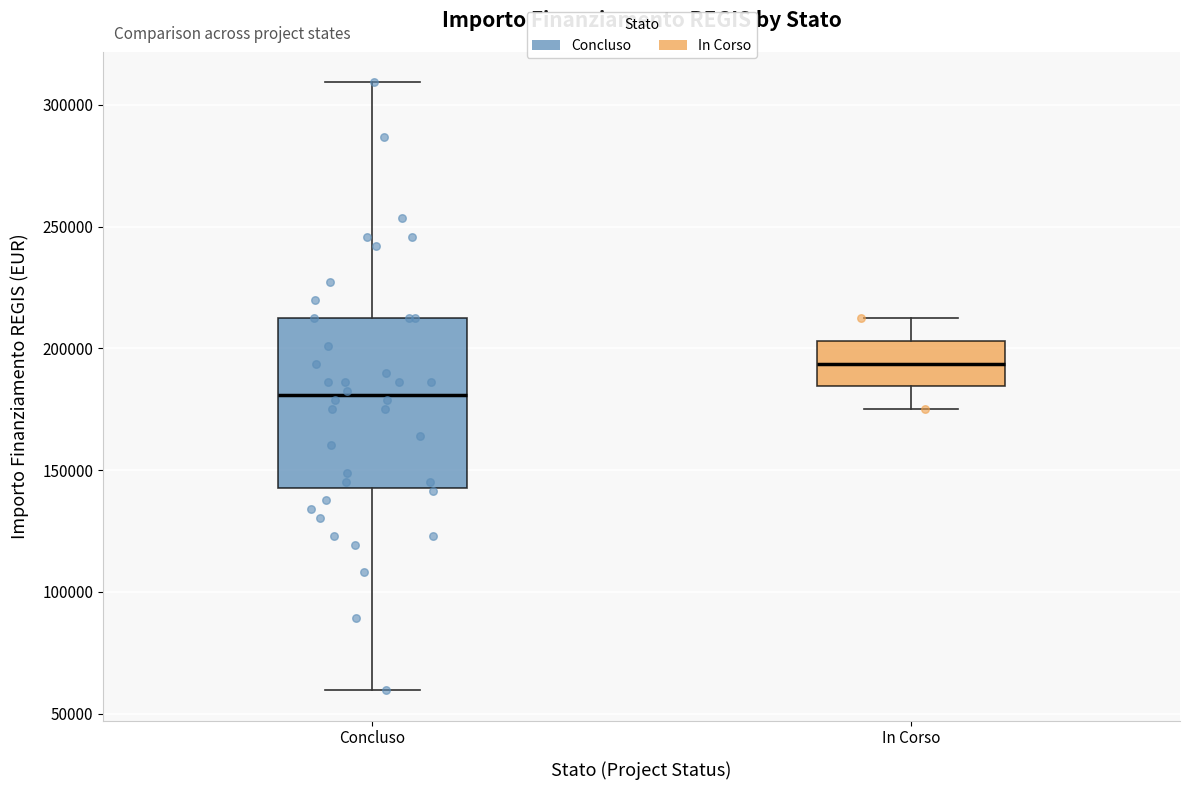

Reading left to right, transcribe this box plot: for each box, give where its median line is, the range the box spans, and where its two whiskers end, as read against the y-axis. The values are not printed on the chart, so give them approximately, as read against the axis.

Concluso: median 180000, box 145000 to 210000, whiskers 60000 to 310000
In Corso: median 195000, box 185000 to 205000, whiskers 175000 to 210000